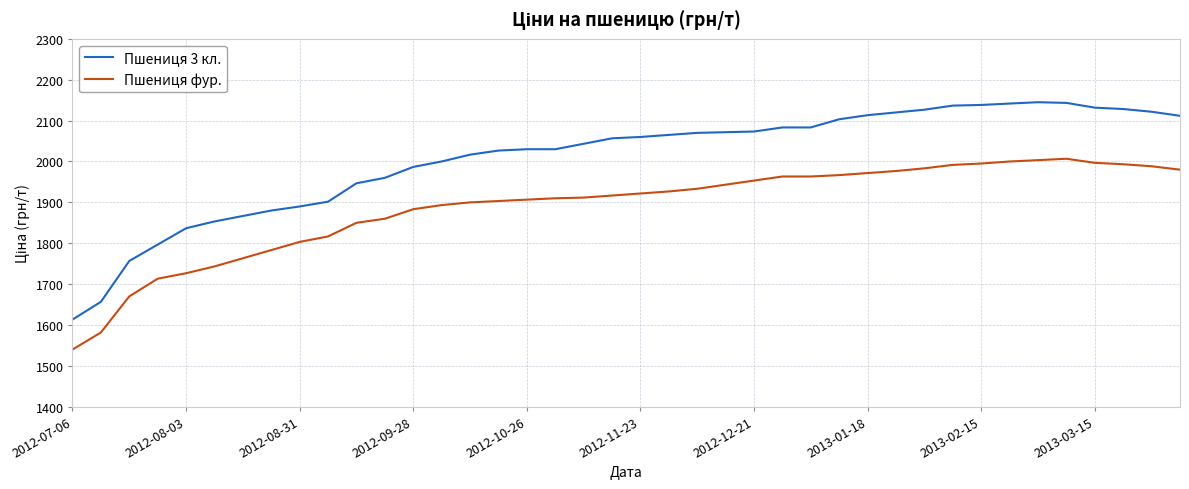

Rank the series by their maximum value, from lowest to highest.

Пшениця фур., Пшениця 3 кл.